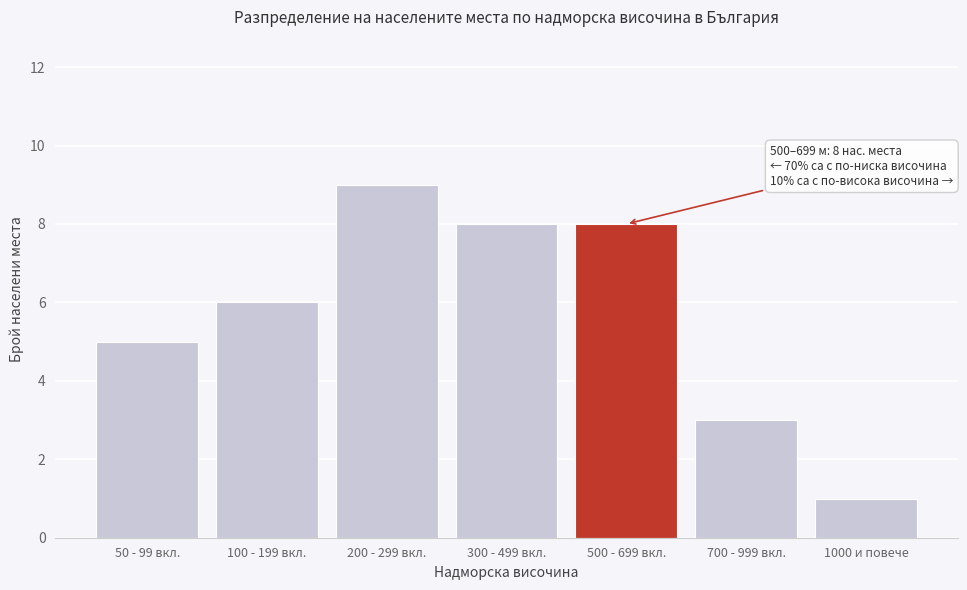

Reading left to right, list all the values displayed in this chart.

50 - 99 вкл.=5	100 - 199 вкл.=6	200 - 299 вкл.=9	300 - 499 вкл.=8	500 - 699 вкл.=8	700 - 999 вкл.=3	1000 и повече=1